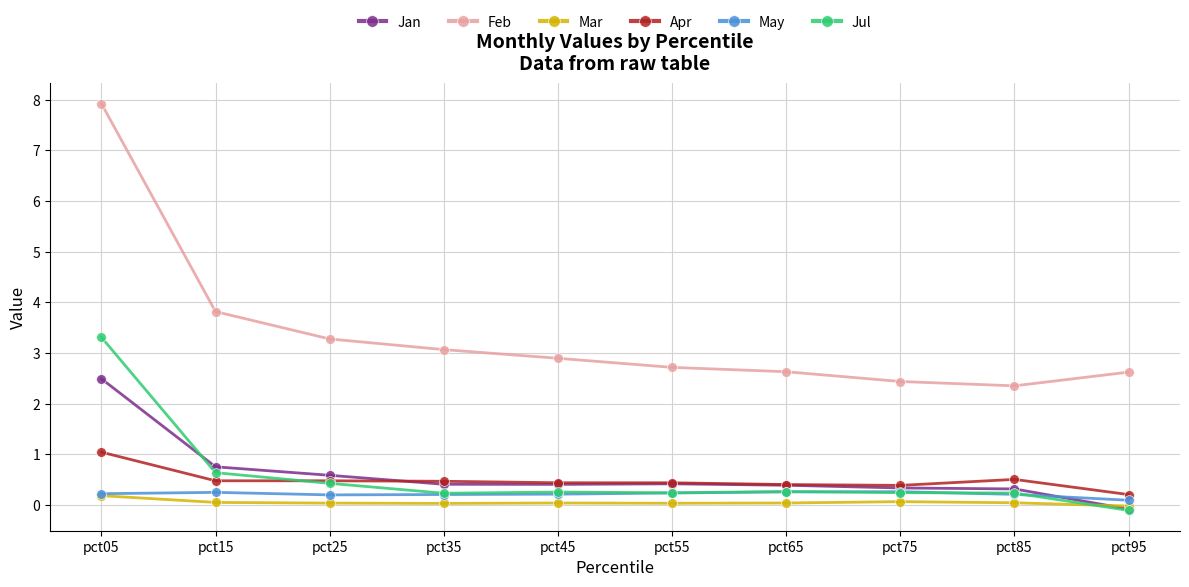

What is the sum of all Jan values?

6.0